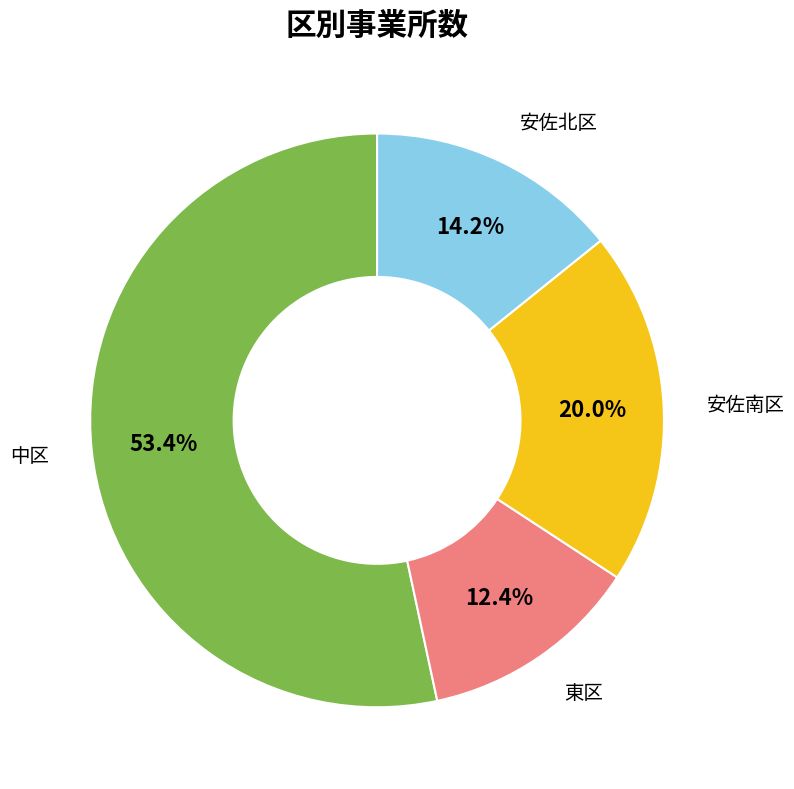

Does any single category account for the majority?

Yes